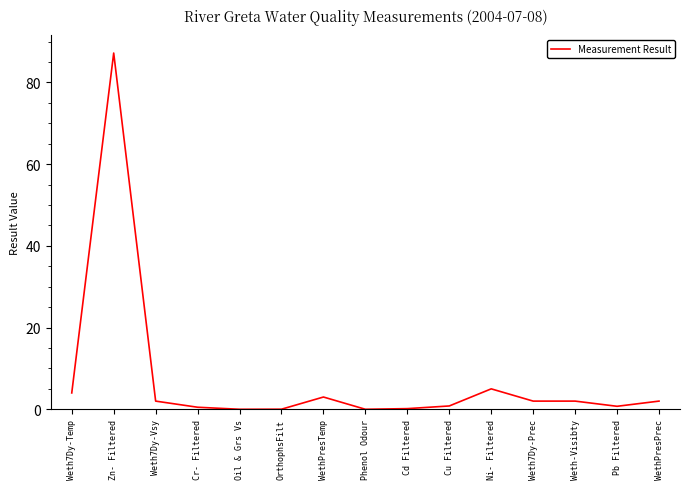

Which label corresponds to the largest value in the chart?

Zn- Filtered